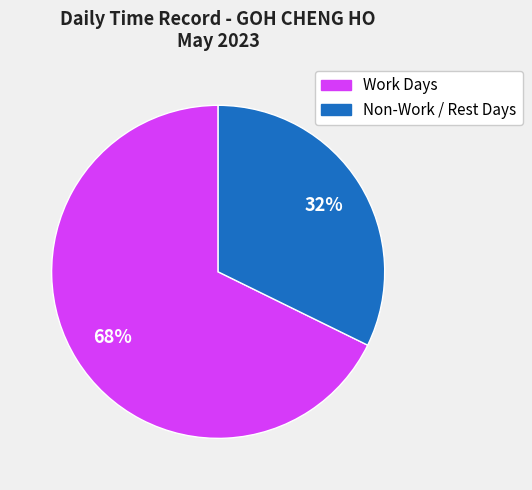

Is there any slice that represents more than half of the pie?

Yes